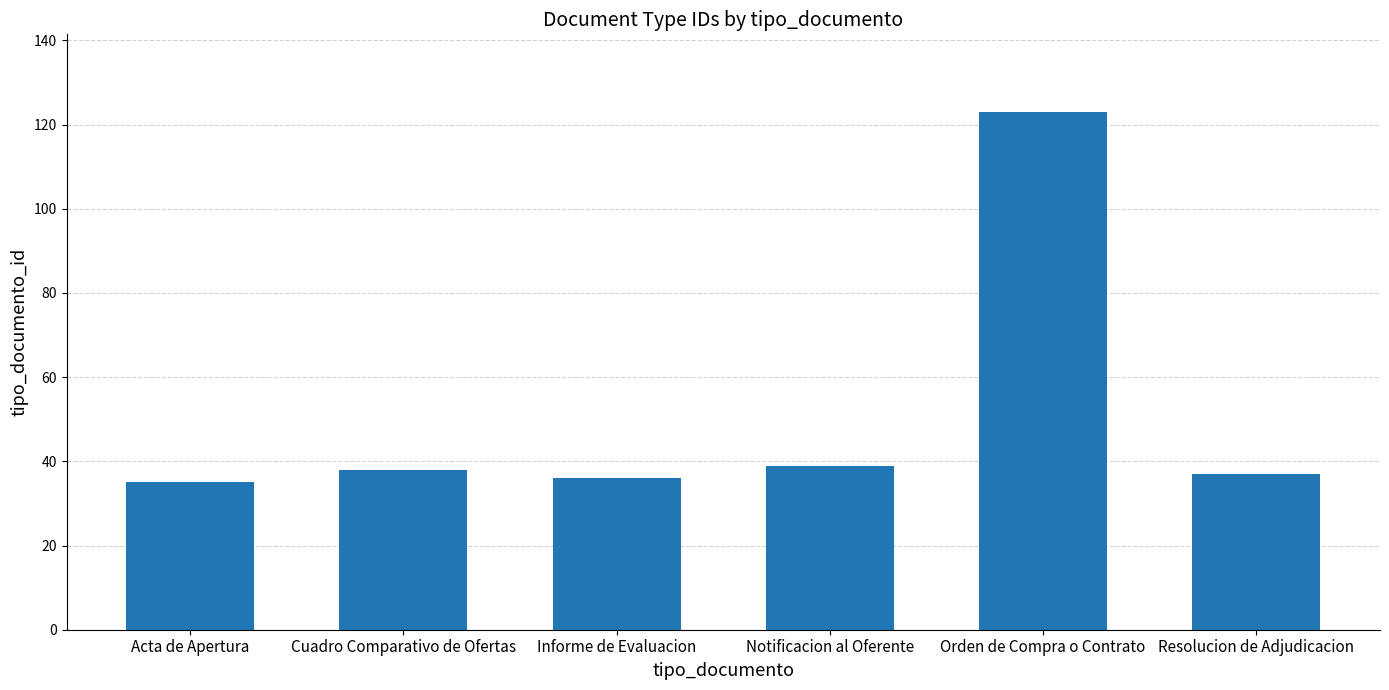

Is it true that the value at Orden de Compra o Contrato is 123?

True